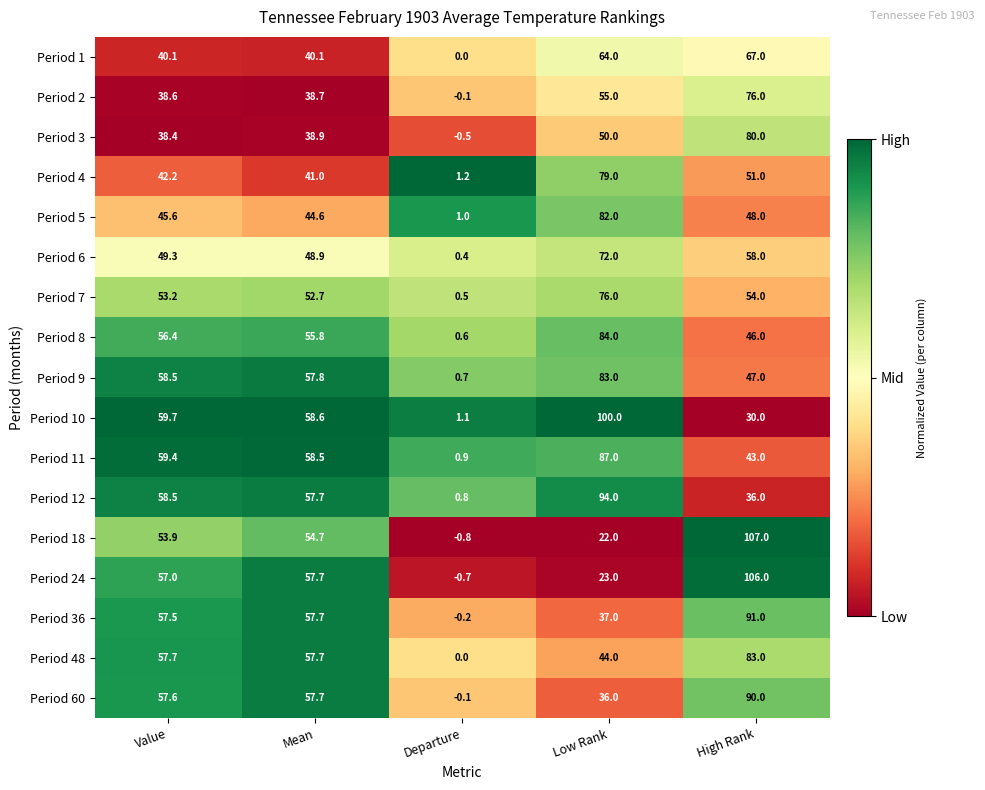

Is it true that Period 7 equals 76.0 at Low Rank?

True